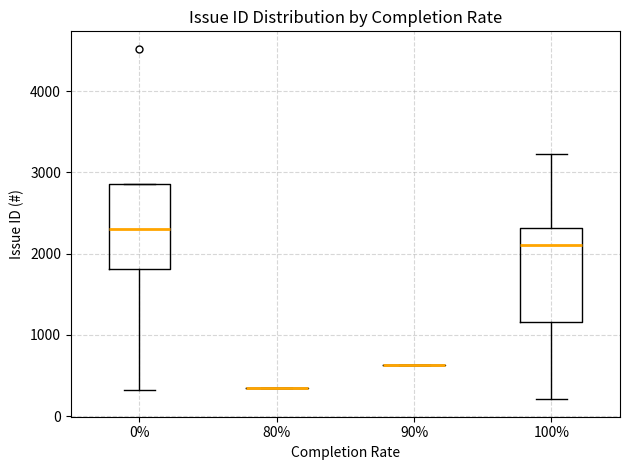

Reading left to right, transcribe this box plot: for each box, give where its median line is, the range the box spans, and where its two whiskers end, as read against the y-axis. The values are not printed on the chart, so give them approximately, as read against the axis.

0%: median 2300, box 1800 to 2900, whiskers 300 to 2900
80%: box collapsed to a line at 300, whiskers 300 to 300
90%: box collapsed to a line at 600, whiskers 600 to 600
100%: median 2100, box 1200 to 2300, whiskers 200 to 3200